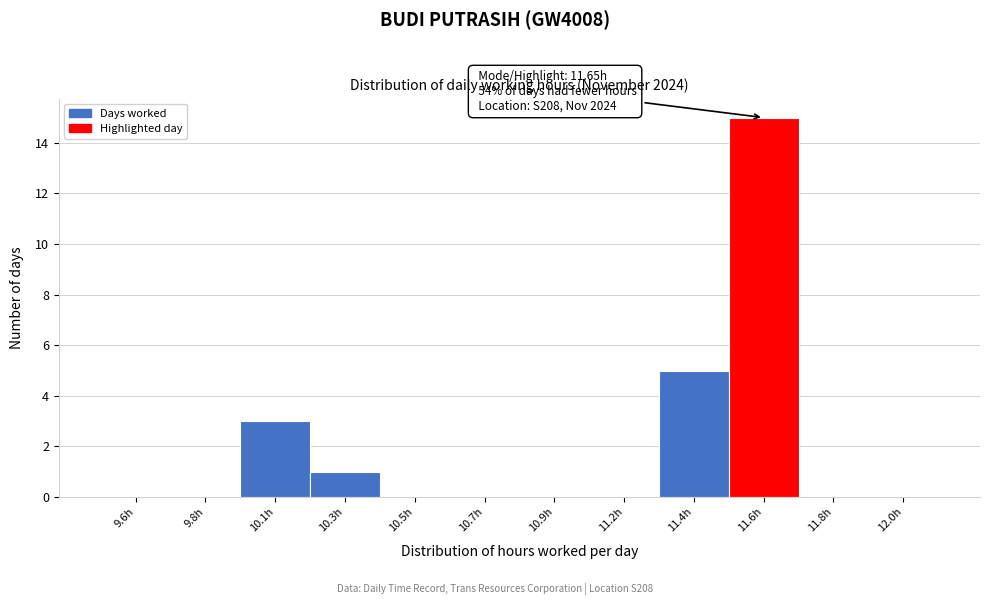

Reading right to left, transcribe all the data shown in this chart.

12.0h=0	11.8h=0	11.6h=15	11.4h=5	11.2h=0	10.9h=0	10.7h=0	10.5h=0	10.3h=1	10.1h=3	9.8h=0	9.6h=0